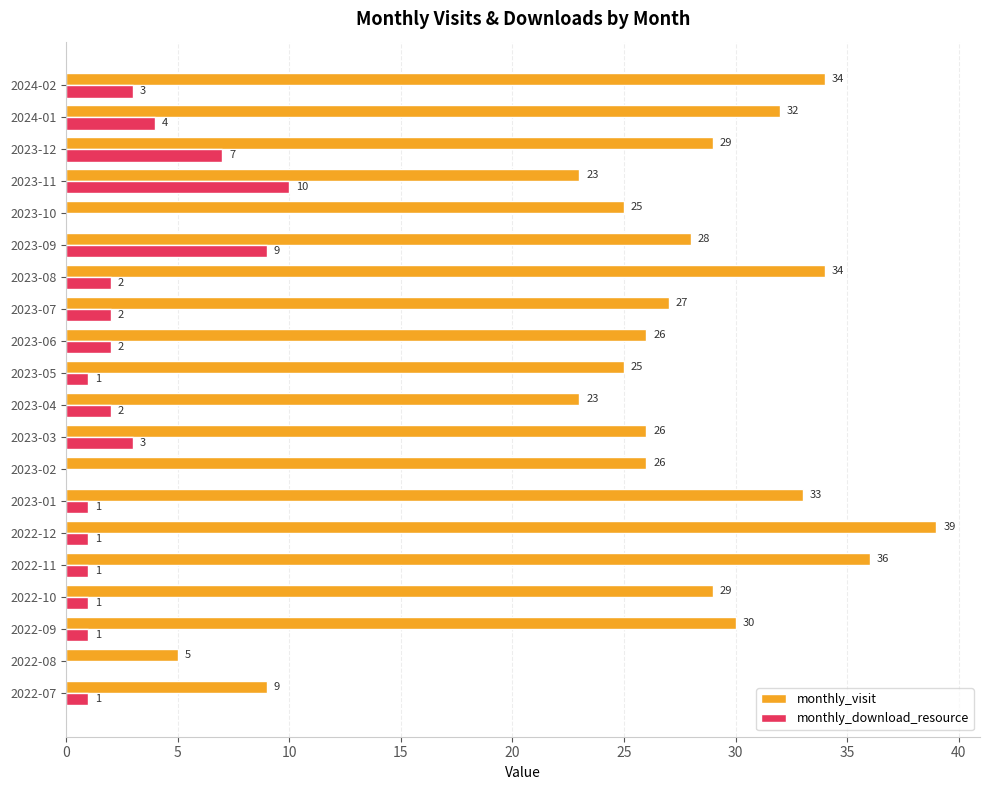

What is the maximum value for monthly_visit?

39